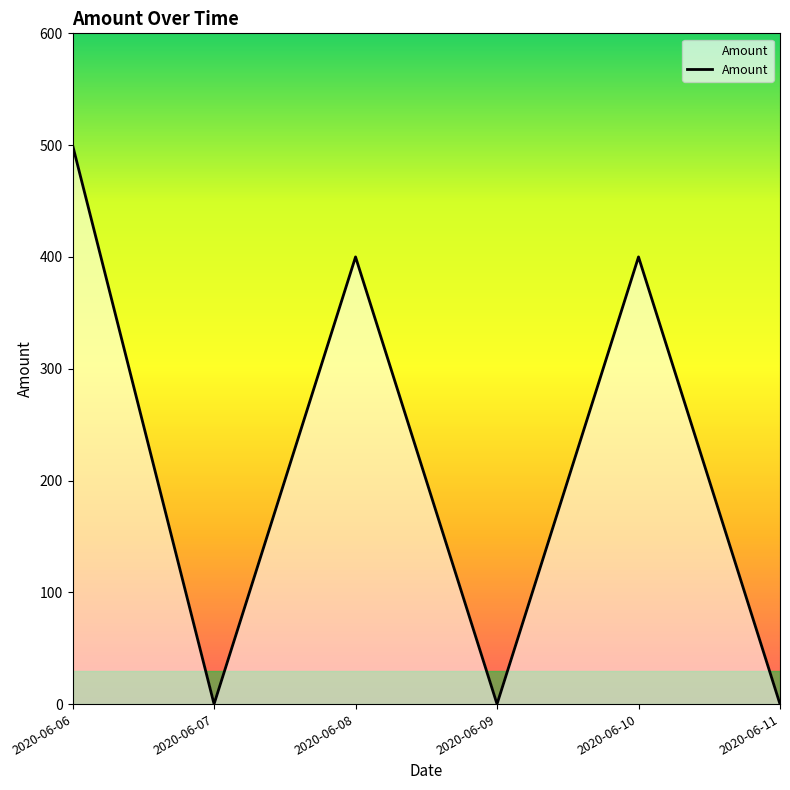

What is the change in value from 2020-06-08 to 2020-06-09?

-400